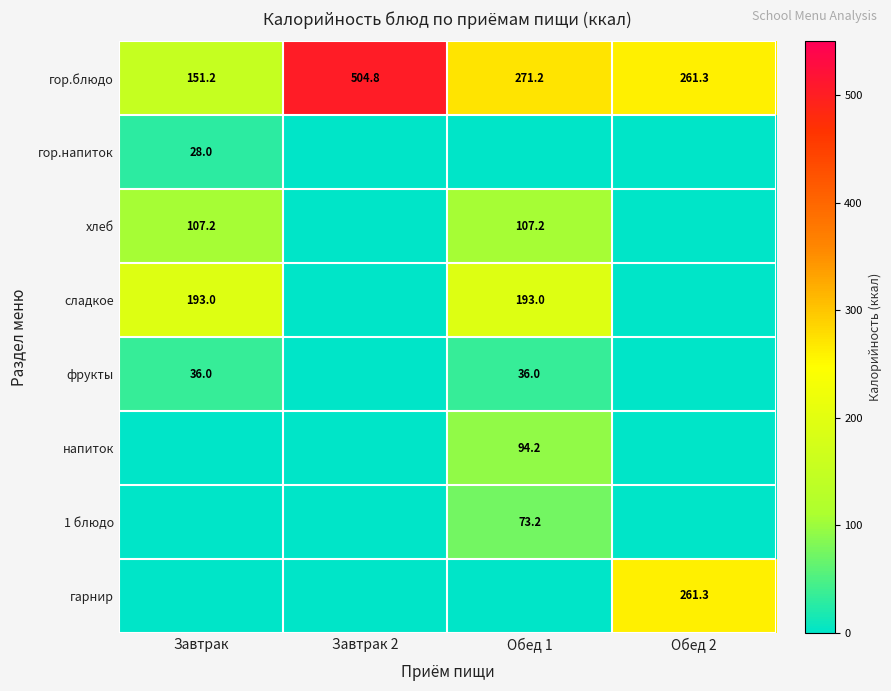

Rank the categories by гор.блюдо value from highest to lowest.

Завтрак 2, Обед 1, Обед 2, Завтрак